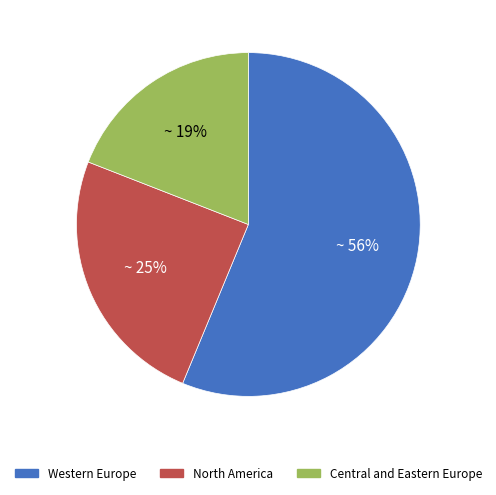

The Central and Eastern Europe slice represents 19% of the pie. True or false?

True